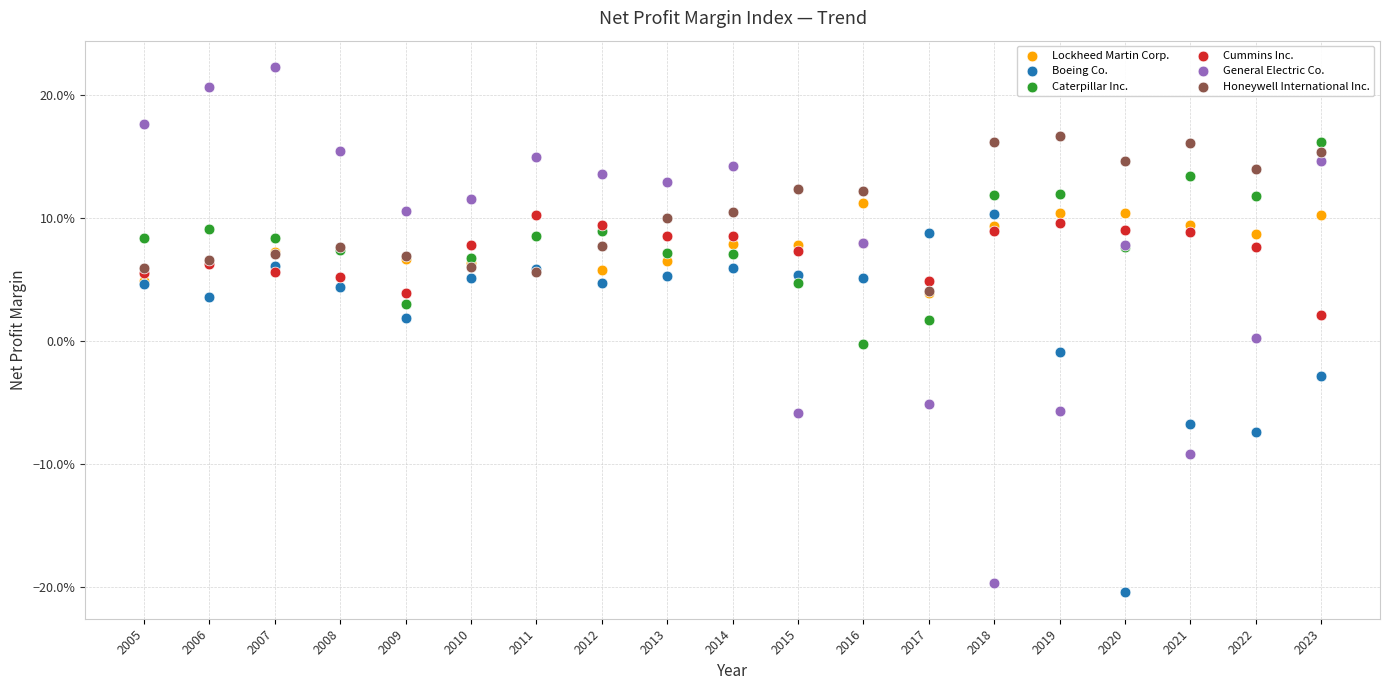

What are all the series names shown in the legend?

Lockheed Martin Corp., Boeing Co., Caterpillar Inc., Cummins Inc., General Electric Co., Honeywell International Inc.